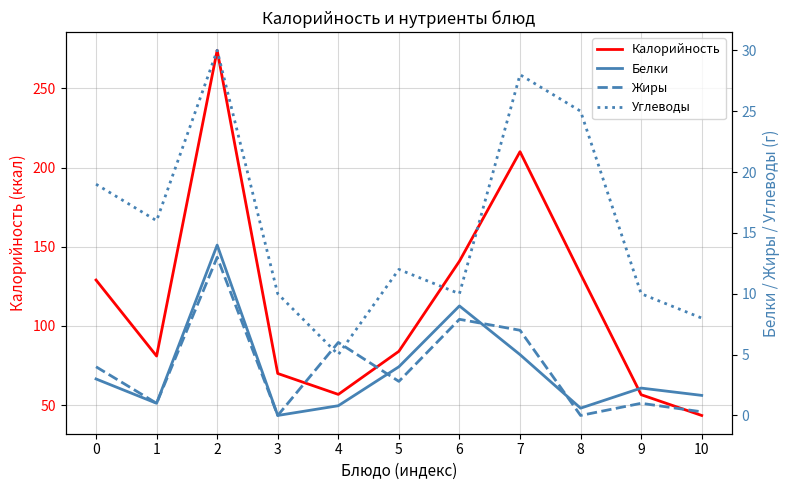

Which series has the largest range (max minus min)?

Калорийность